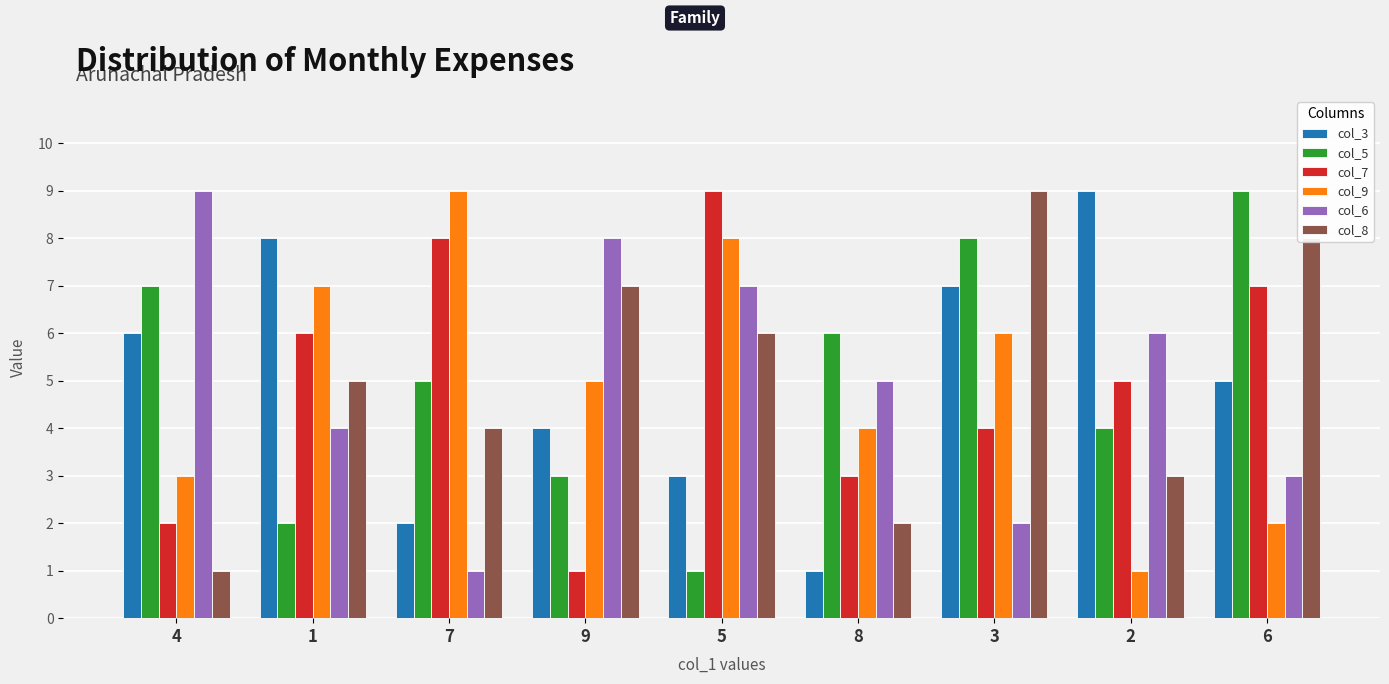

What are all the series names shown in the legend?

col_3, col_5, col_7, col_9, col_6, col_8